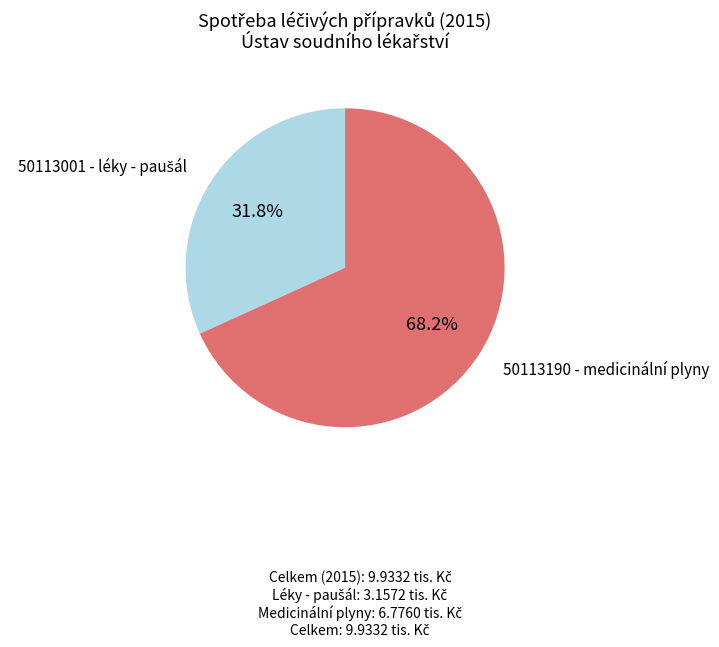

Does any single category account for the majority?

Yes